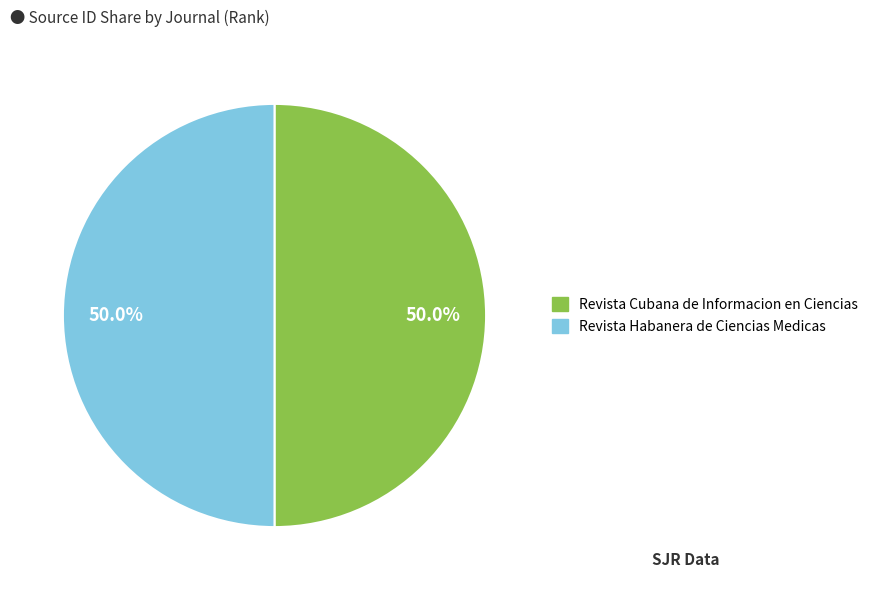

What percentage is NOT represented by Revista Habanera de Ciencias Medicas?

50.0%